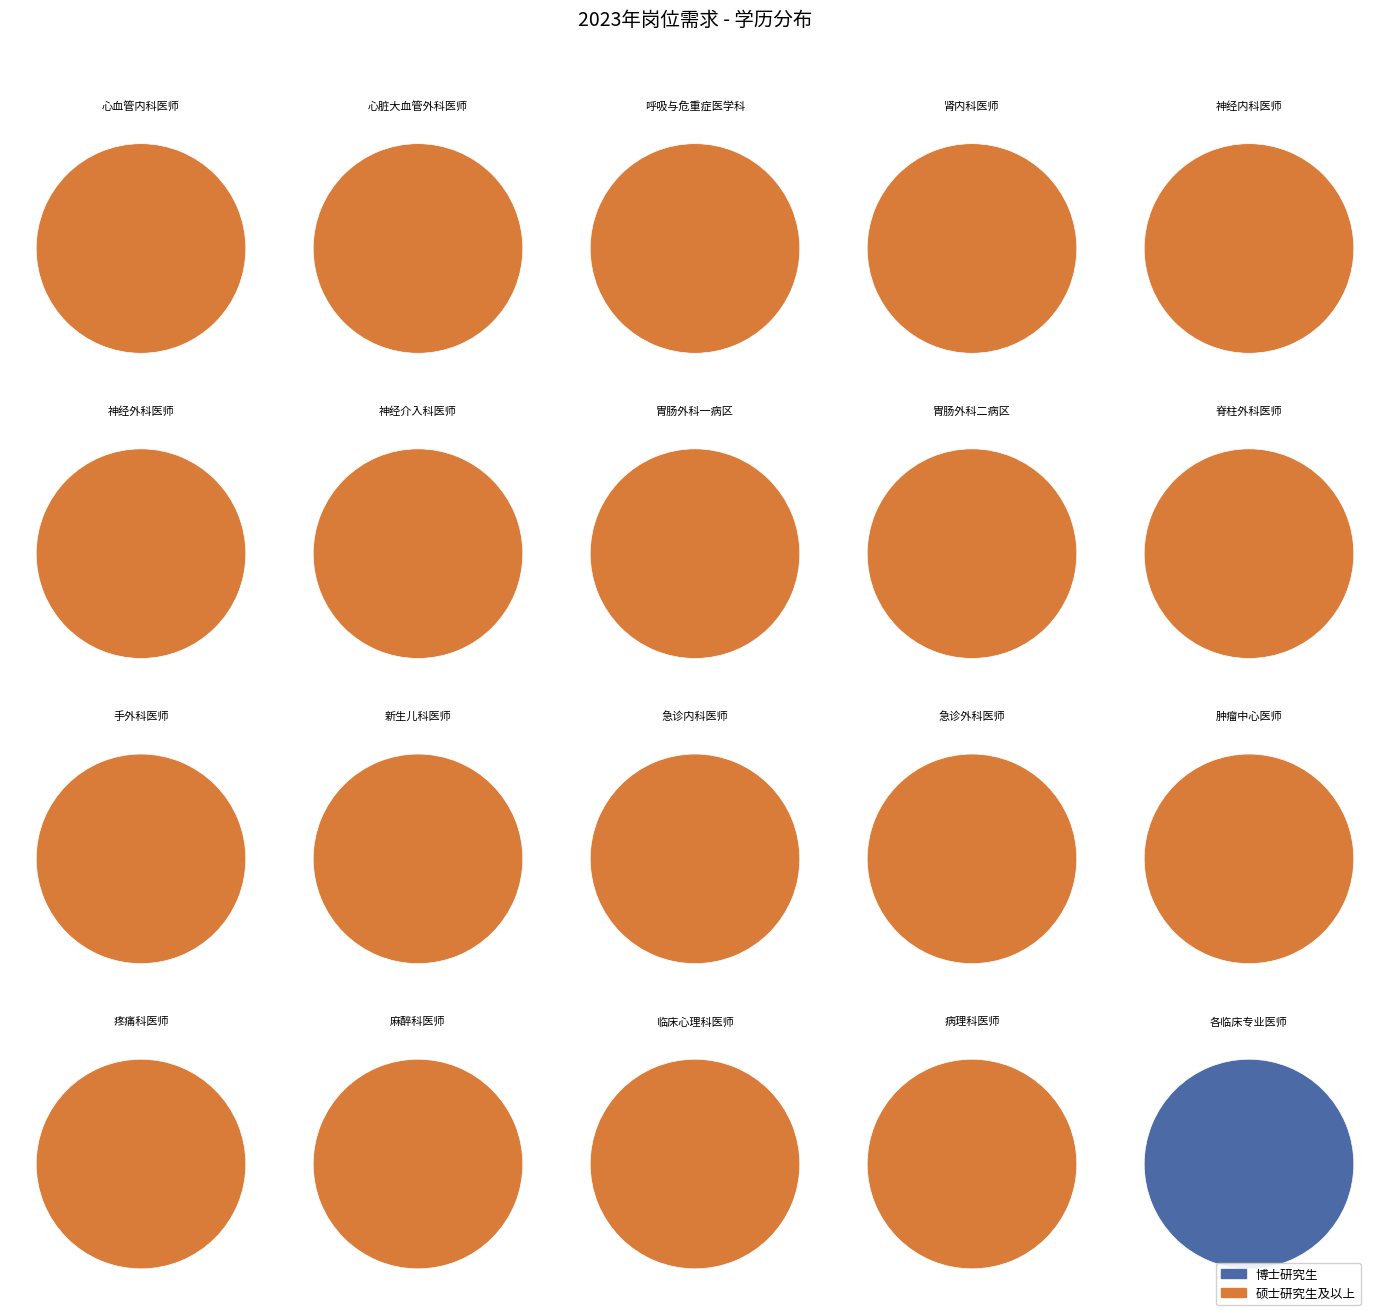

Which has a higher value, 硕士研究生及以上 or 博士研究生?

硕士研究生及以上